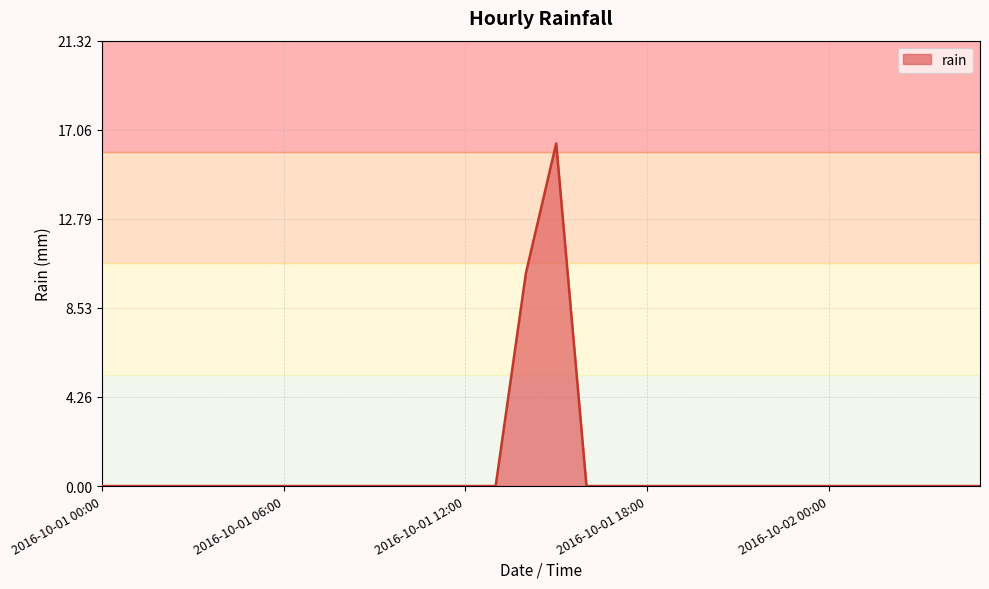

Does the chart have visible grid lines?

Yes